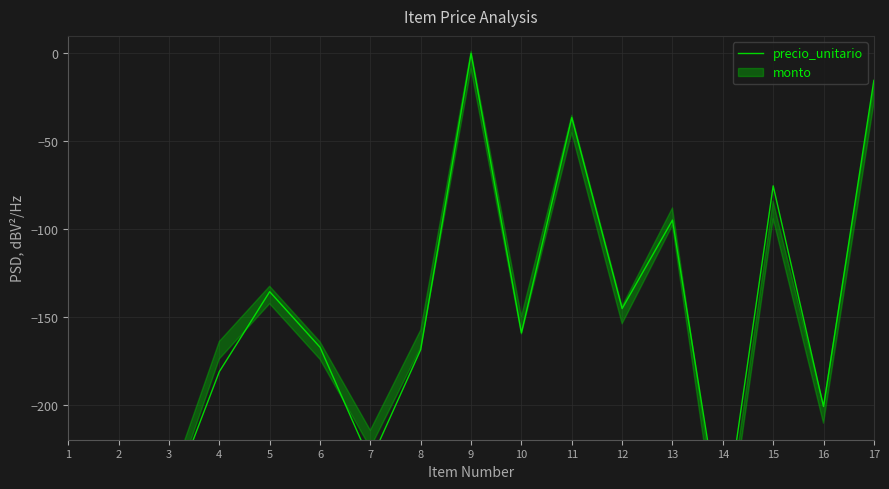

What is the value of the 16th point from the left?

-201.1